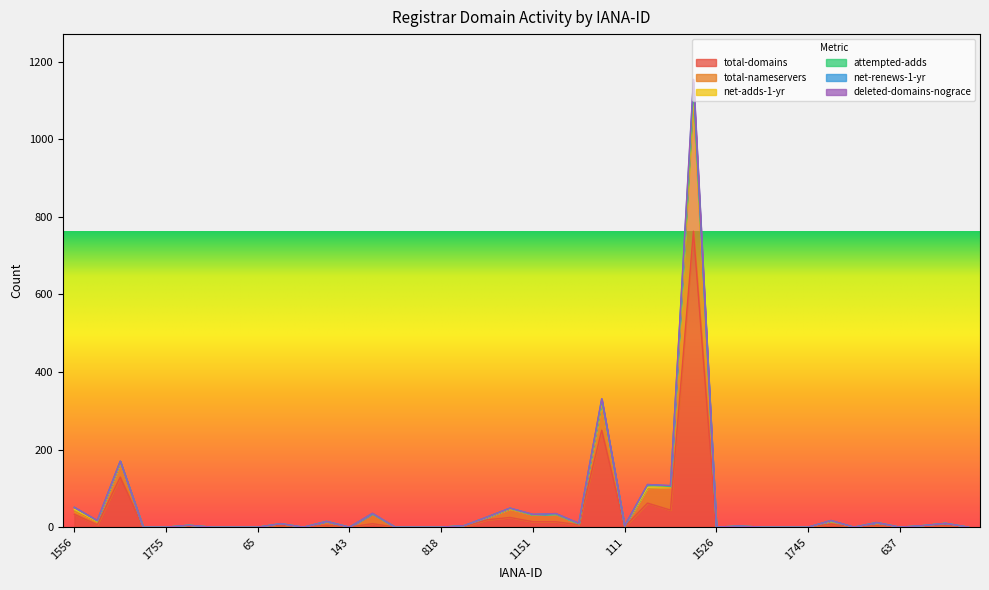

True or false: total-nameservers and net-renews-1-yr cross at least once.

False